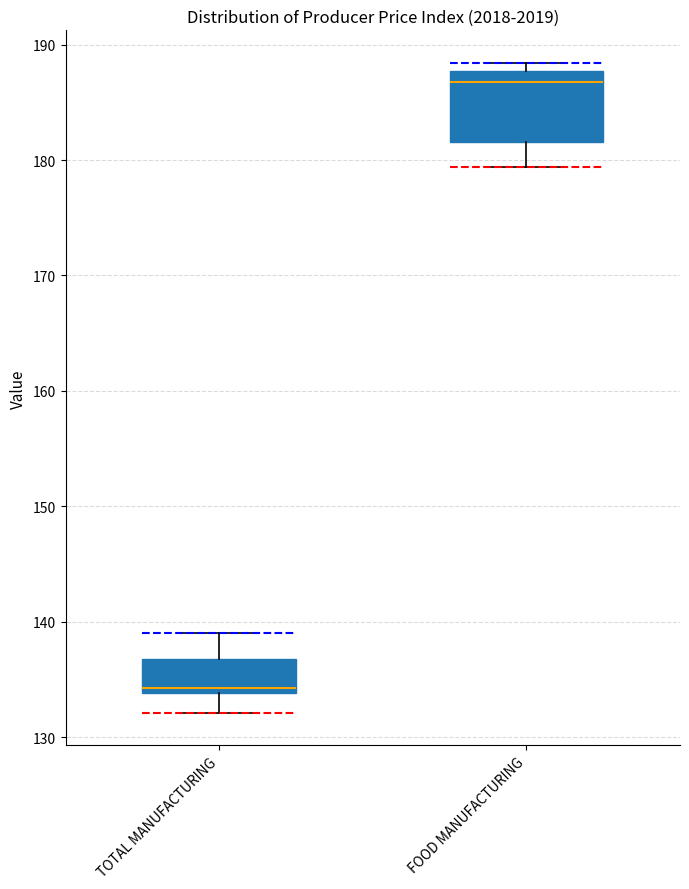

Comparing the boxes themselves (not the whiskers), which one is the tallest?

FOOD MANUFACTURING